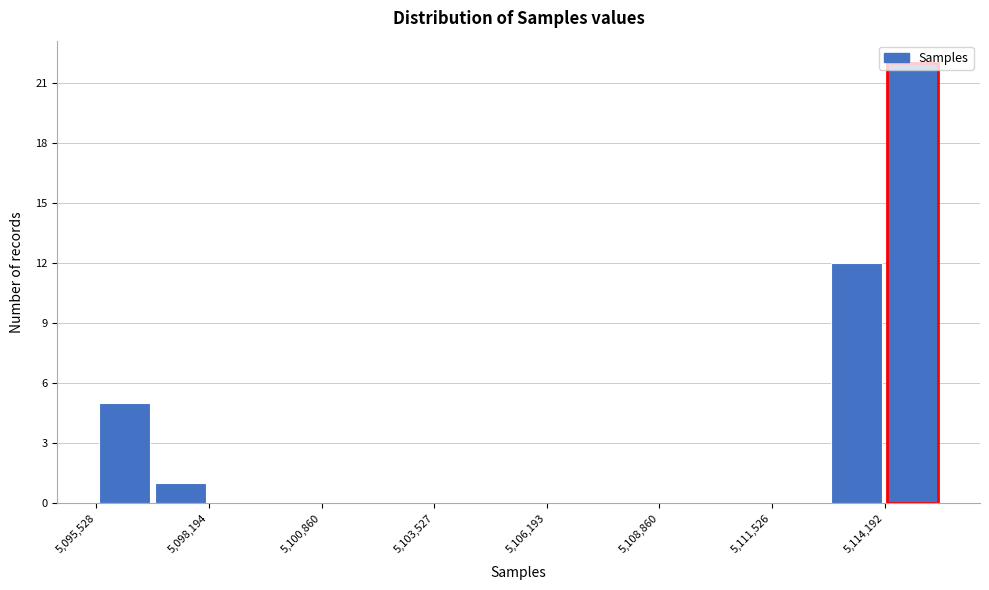

Read against the x-axis, roughly where is the centre of the tallest bar?

5115000